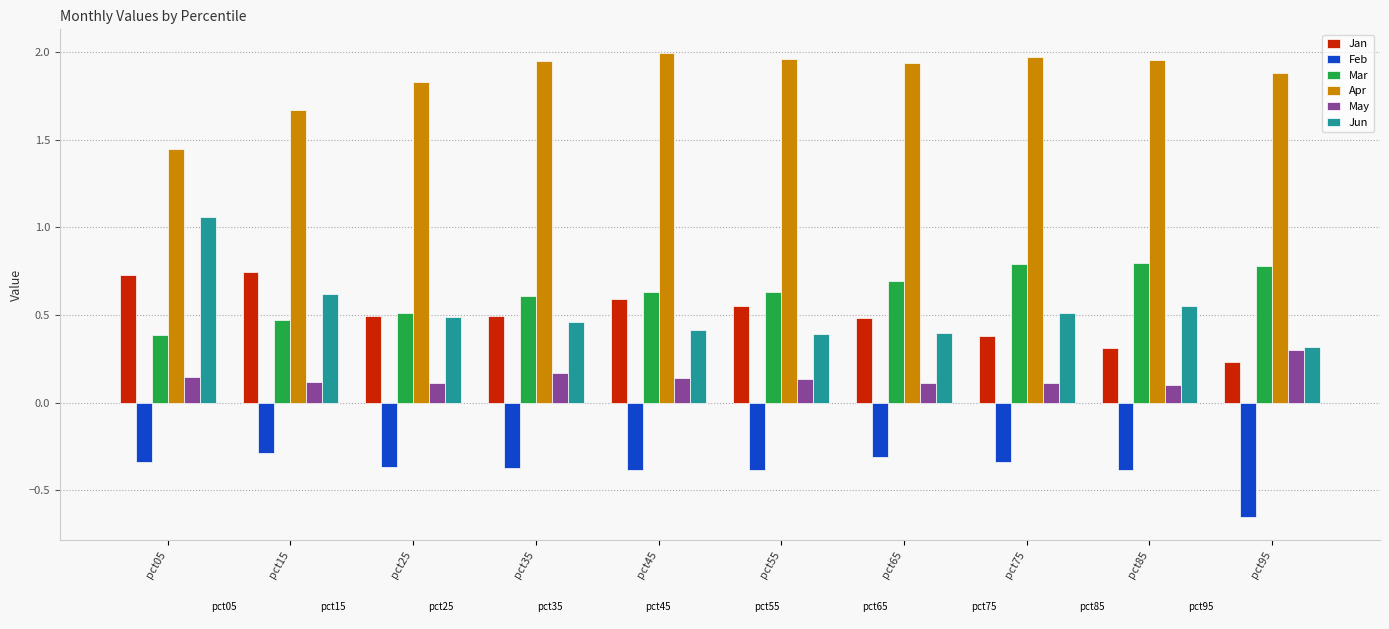

True or false: Apr has a value of 2.0 at pct55.

True